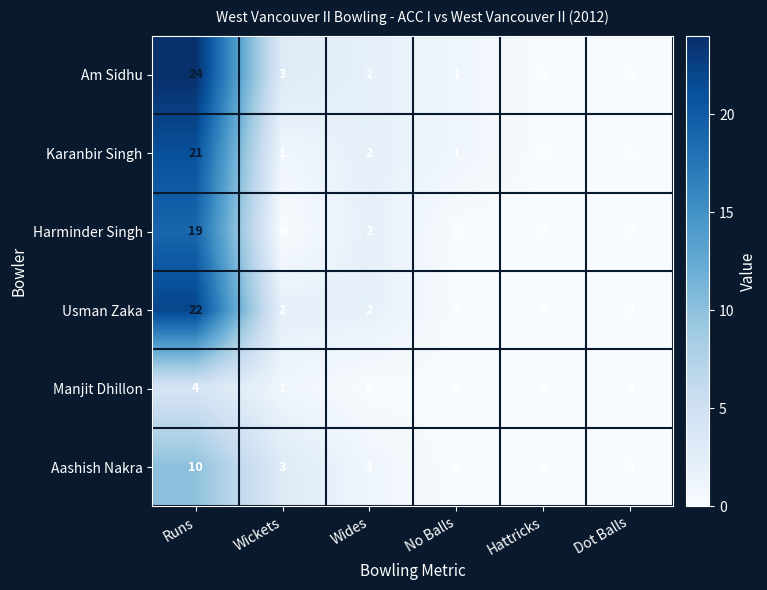

Where is Am Sidhu nearest to the value 12?

Wickets